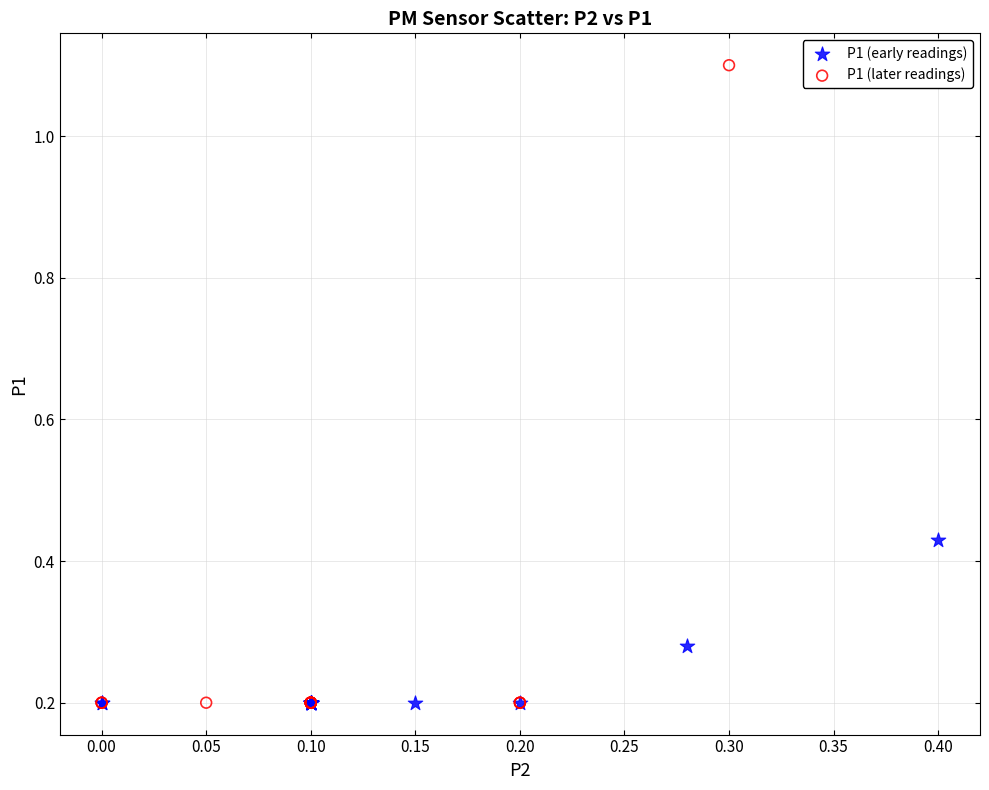

Which series has the widest spread of Y values?

P1 (later readings)